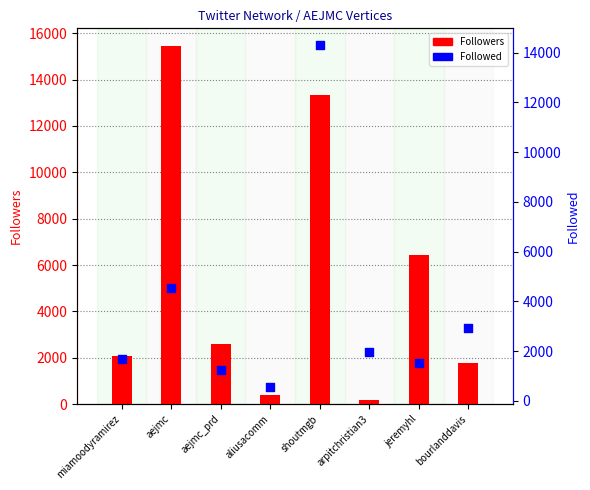

At how many categories does at least one series exceed 11207?

2